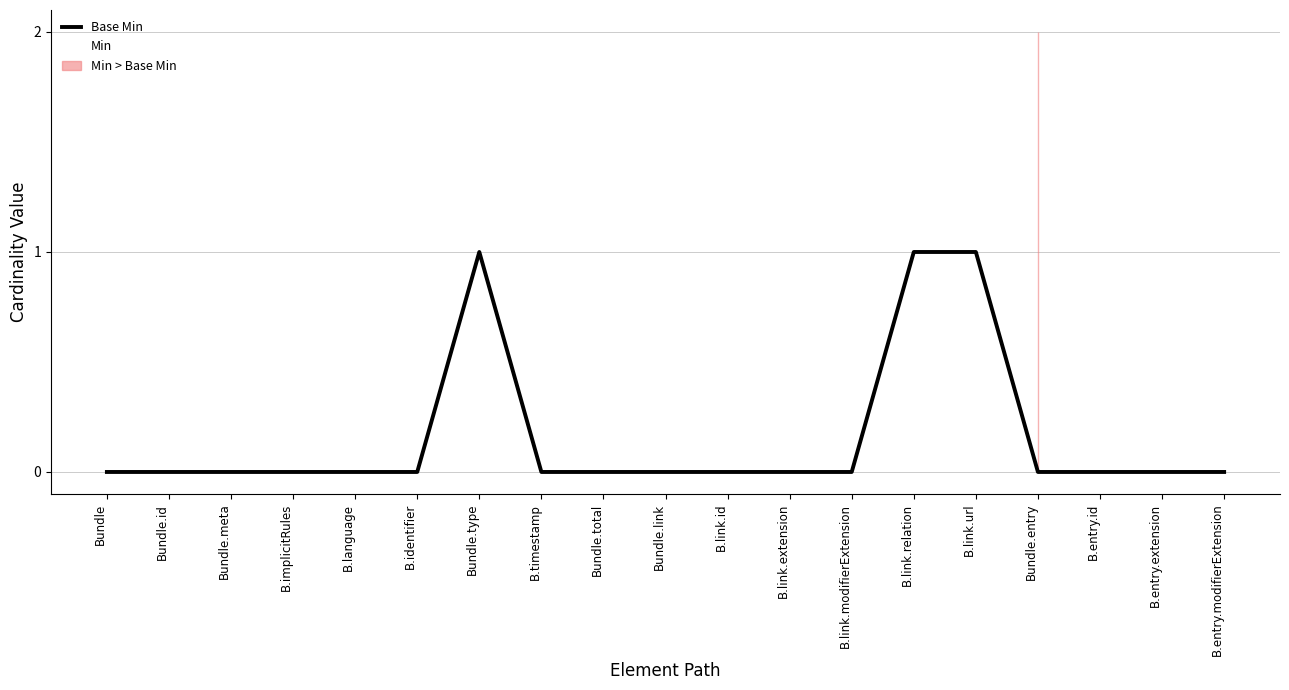

How many positive values does the Base Min series have?

3